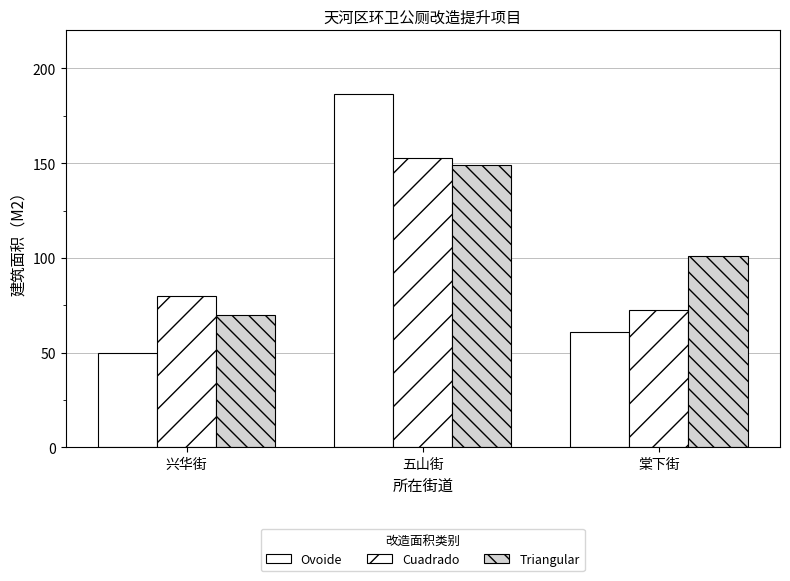

How many categories are shown in the chart?

3